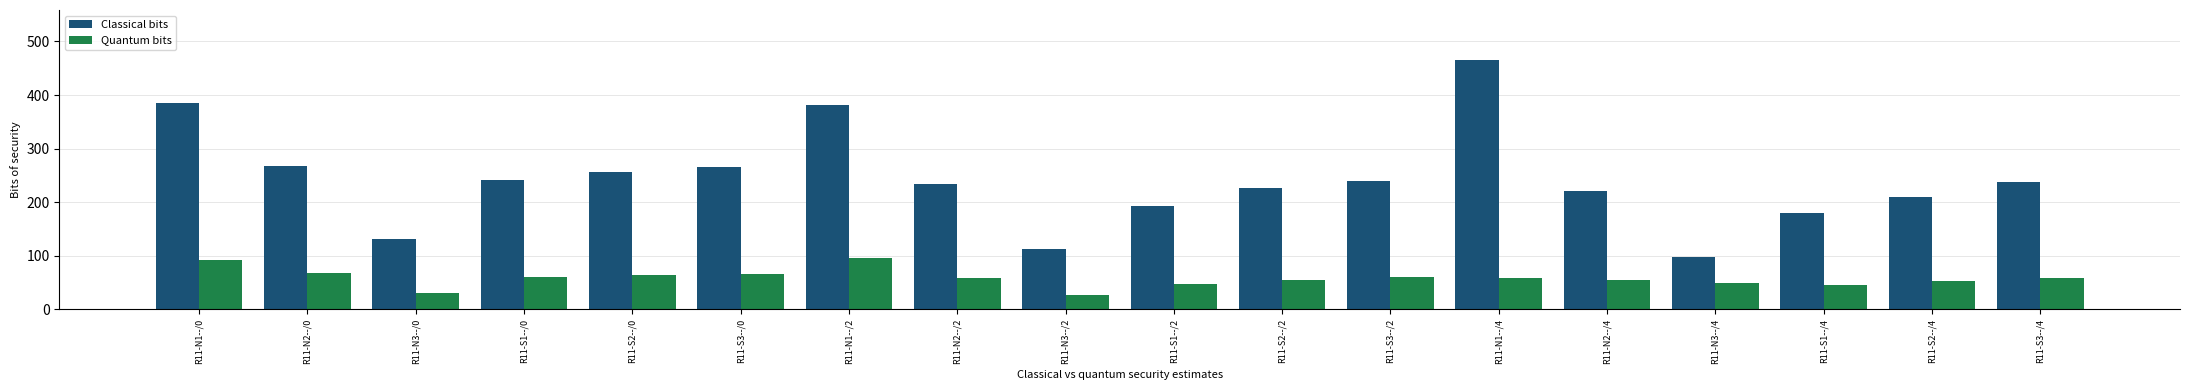

Are the bars horizontal?

No